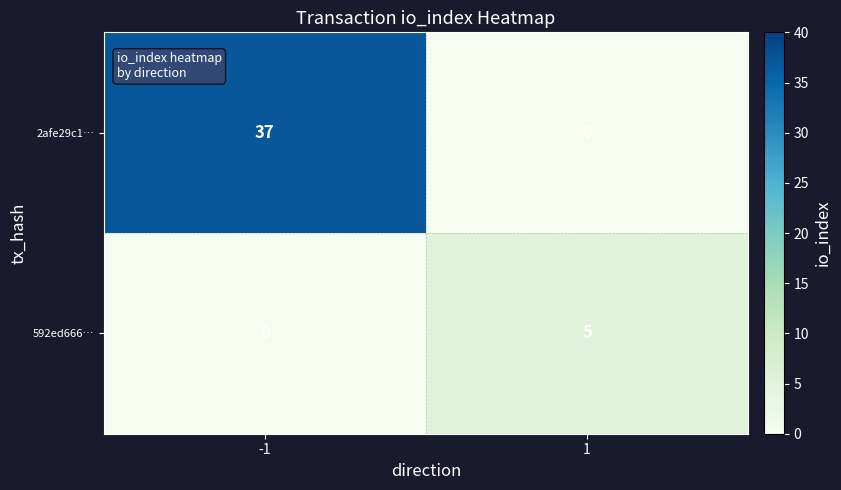

How many categories are shown in the chart?

2